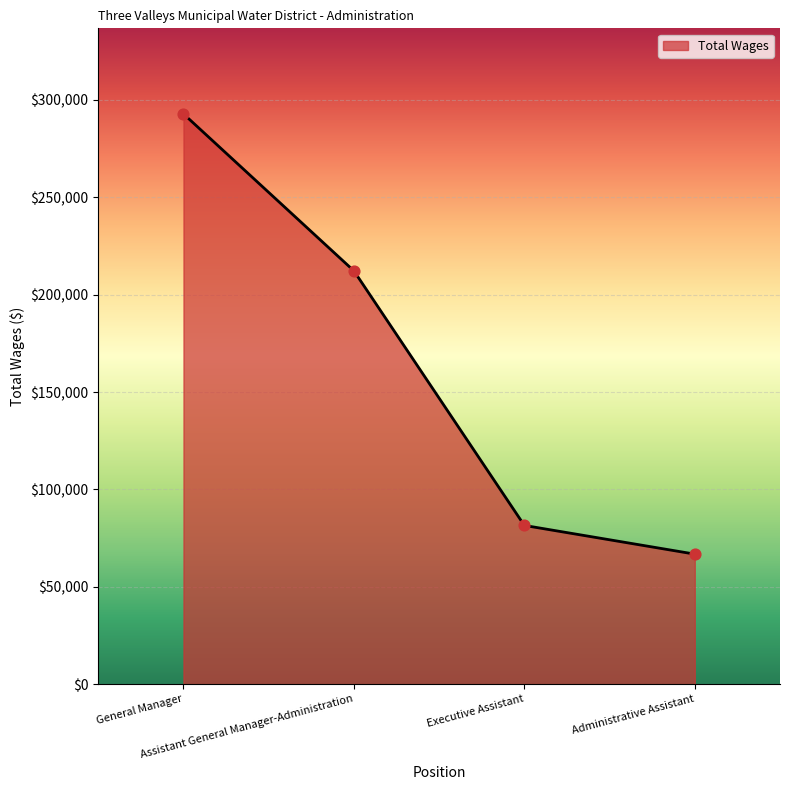

What is the change in value from General Manager to Assistant General Manager-Administration?

-80583